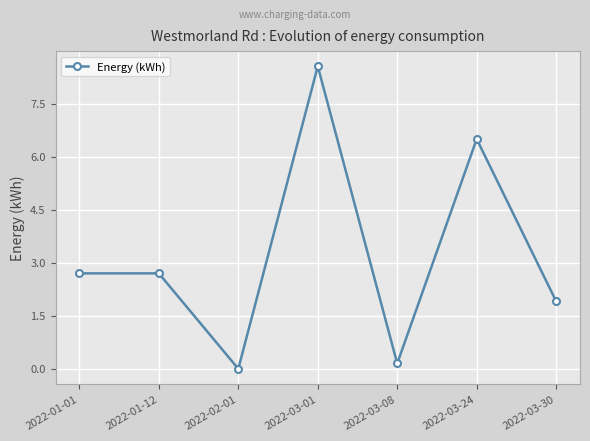

What is the difference between the values at 2022-03-01 and 2022-03-08?

8.4